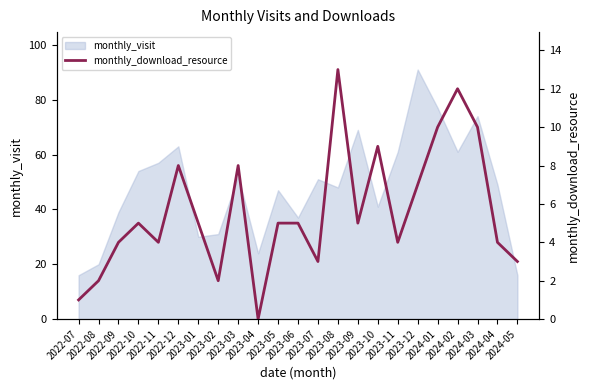

What is the label of the 20th point from the right?

2022-10